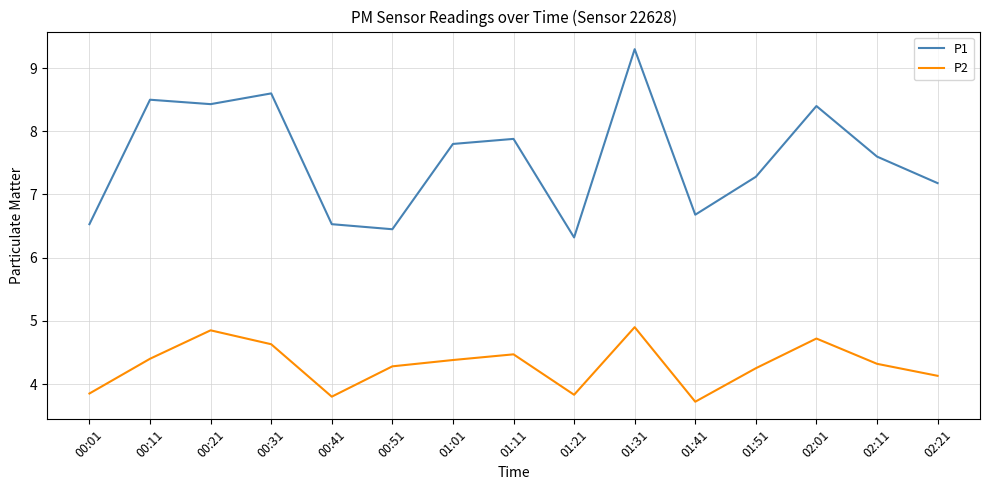

What is the difference between the P1 values at 00:21 and 00:31?

0.2